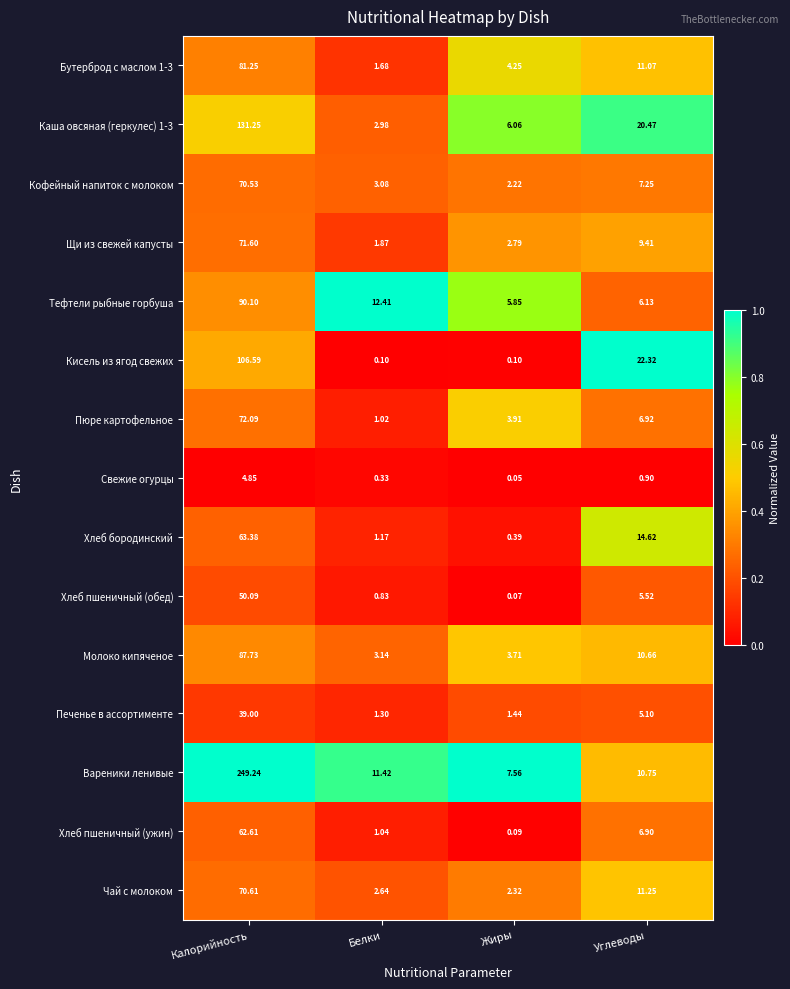

Between Жиры and Углеводы, which series saw the biggest shift?

Кисель из ягод свежих